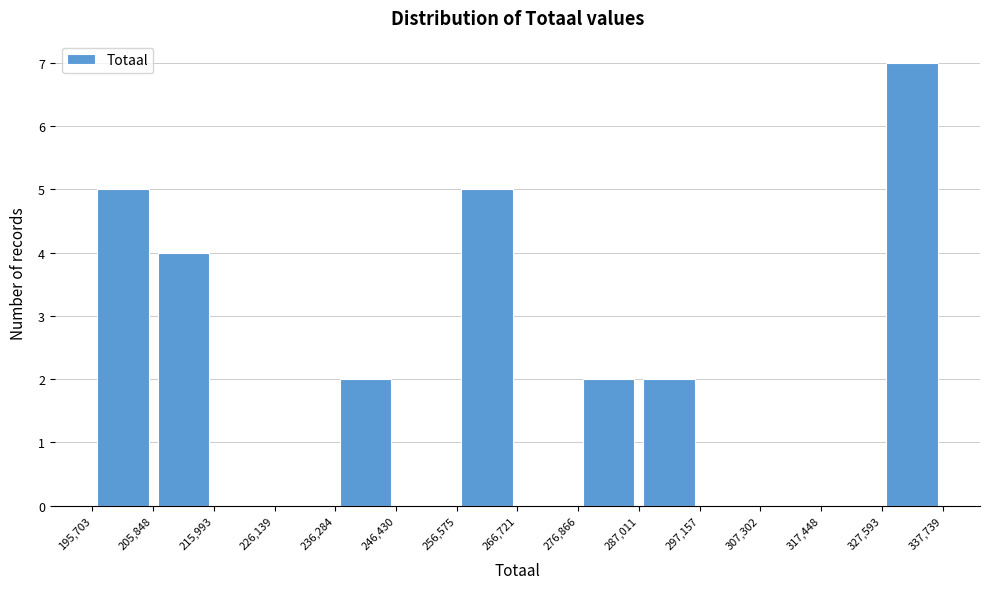

Reading left to right, list every bar in this chart as the range it spans on the x-axis followed by its height. The values are not printed on the chart, so give them approximately, as read against the axis.

195,703 to 205,848: 5
205,848 to 215,993: 4
215,993 to 226,139: 0
226,139 to 236,284: 0
236,284 to 246,430: 2
246,430 to 256,575: 0
256,575 to 266,721: 5
266,721 to 276,866: 0
276,866 to 287,011: 2
287,011 to 297,157: 2
297,157 to 307,302: 0
307,302 to 317,448: 0
317,448 to 327,593: 0
327,593 to 337,739: 7